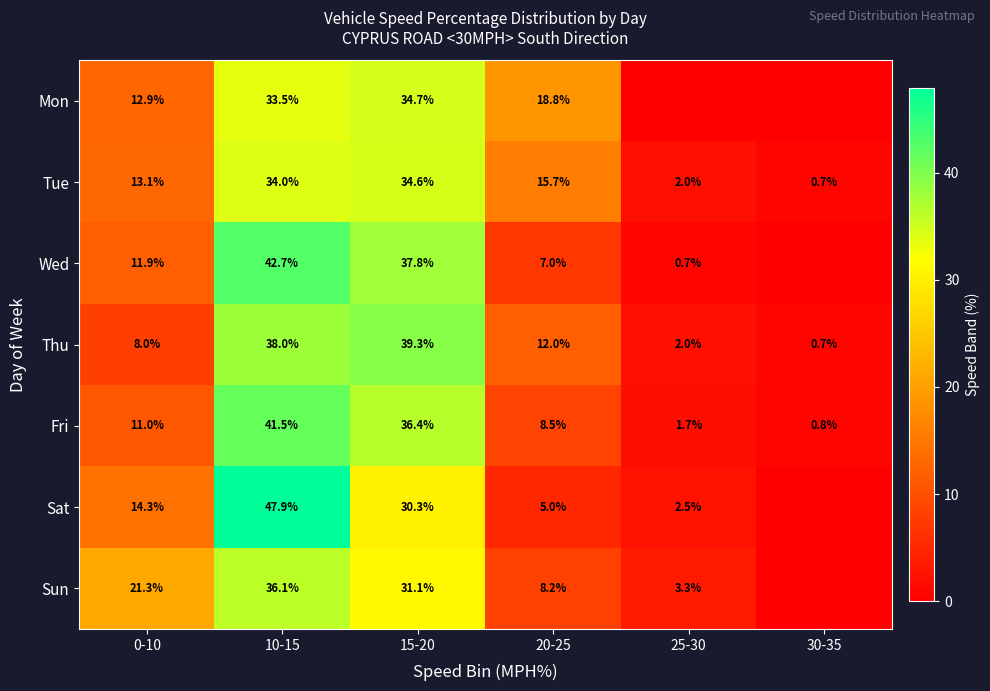

What is the difference between the highest and lowest values at 20-25?

13.8